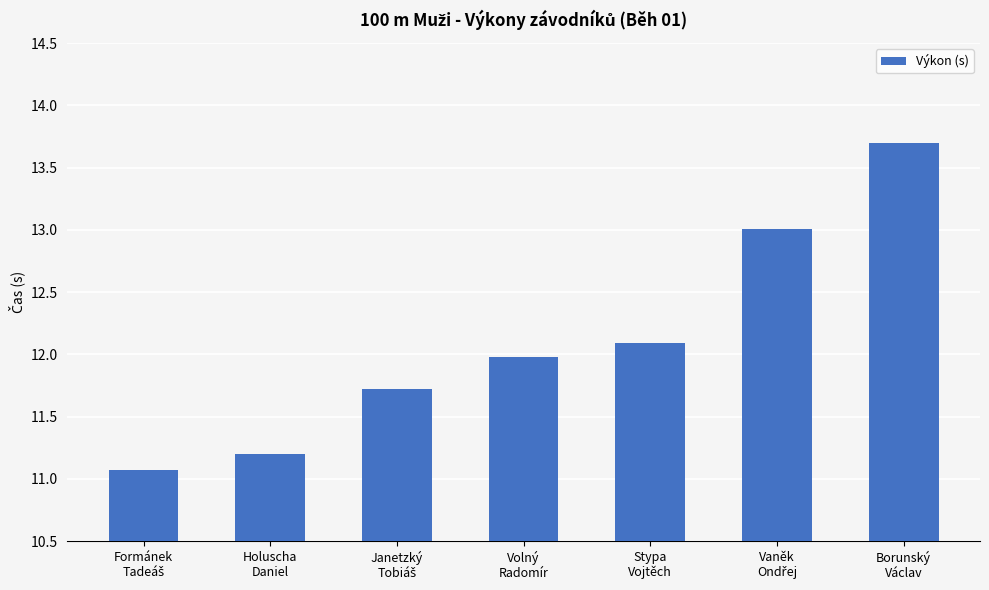

What is the value of the 5th bar from the left?

12.1